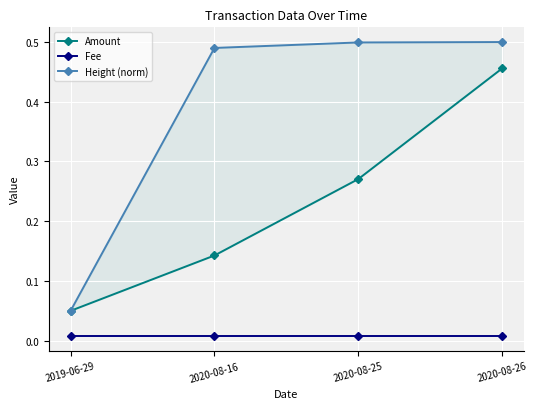

Reading left to right, what are all the values shown in this chart?

Amount: 2019-06-29=0.1	2020-08-16=0.1	2020-08-25=0.3	2020-08-26=0.5
Fee: 2019-06-29=0.0	2020-08-16=0.0	2020-08-25=0.0	2020-08-26=0.0
Height (norm): 2019-06-29=0.1	2020-08-16=0.5	2020-08-25=0.5	2020-08-26=0.5